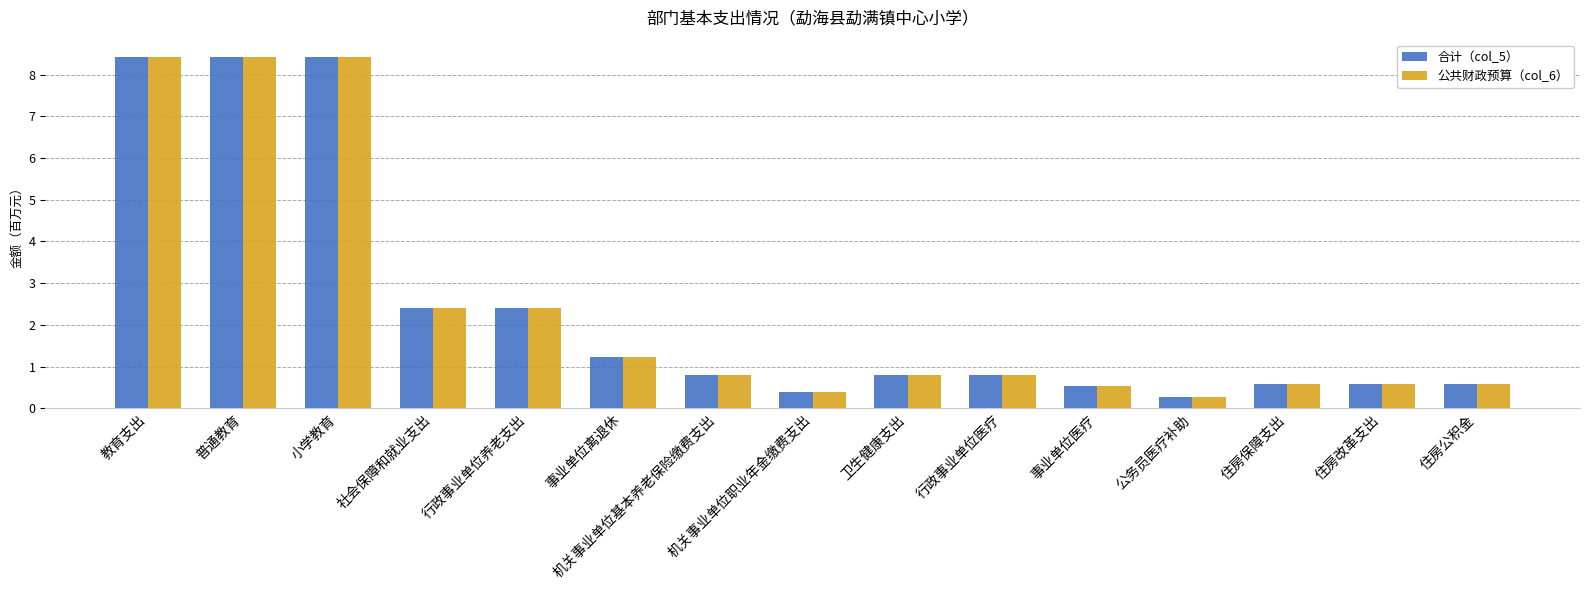

How many bars are there in each group?

2